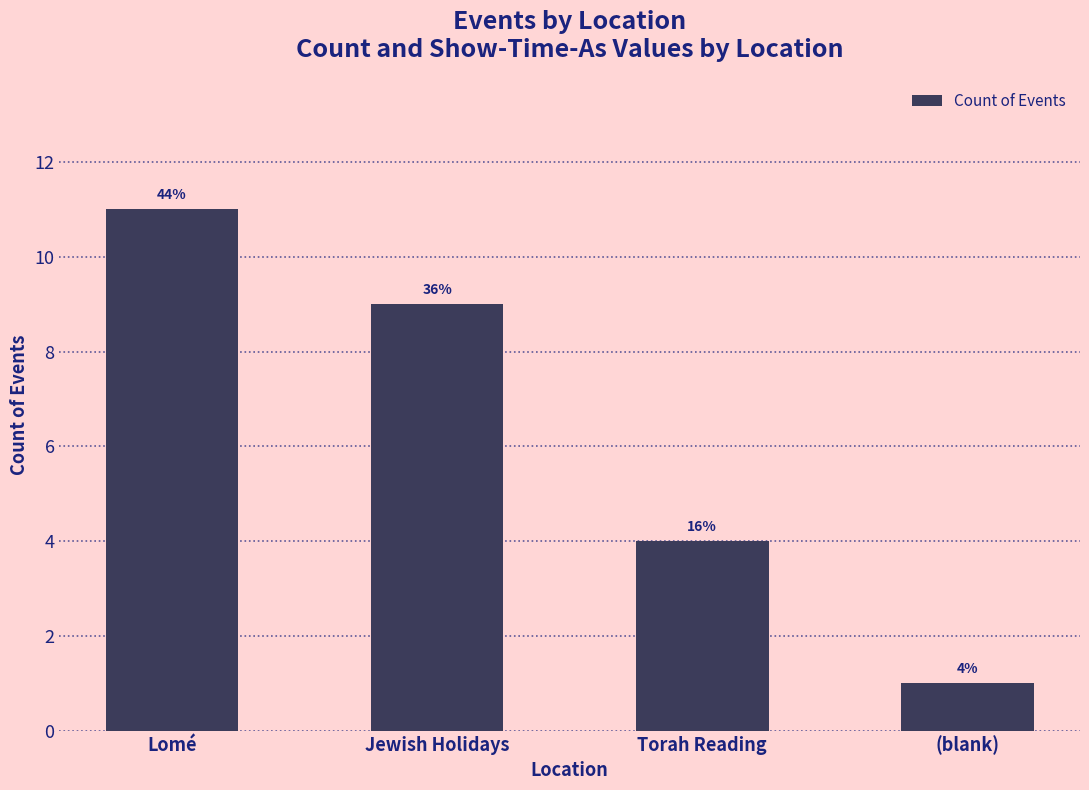

What is the label of the 1st bar from the left?

Lomé